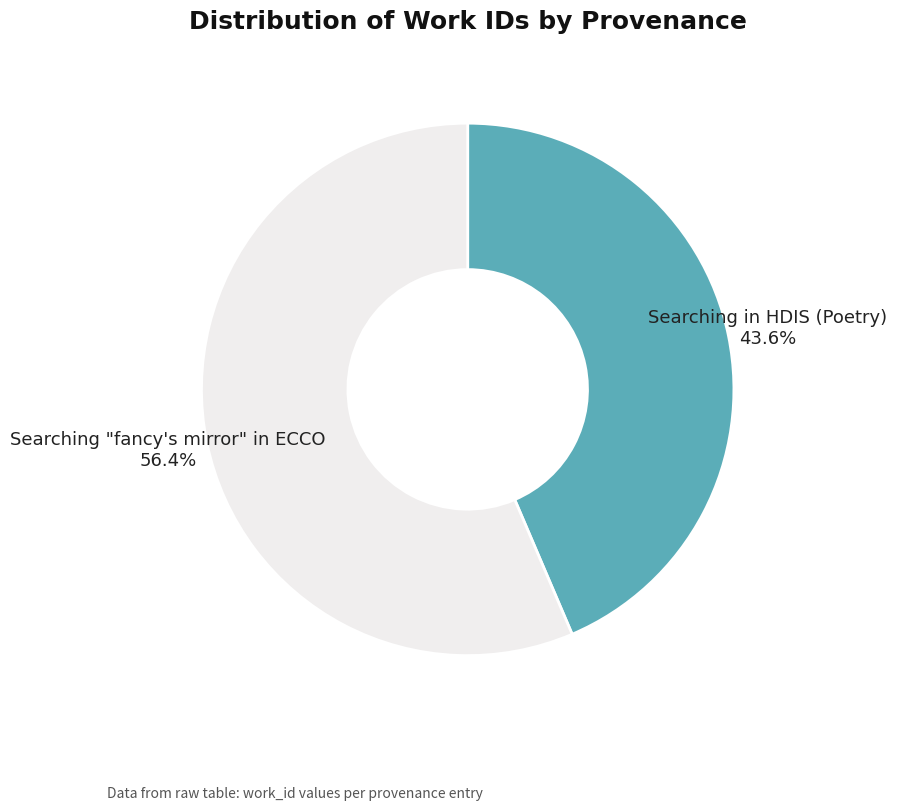

How many slices are in this pie chart?

2